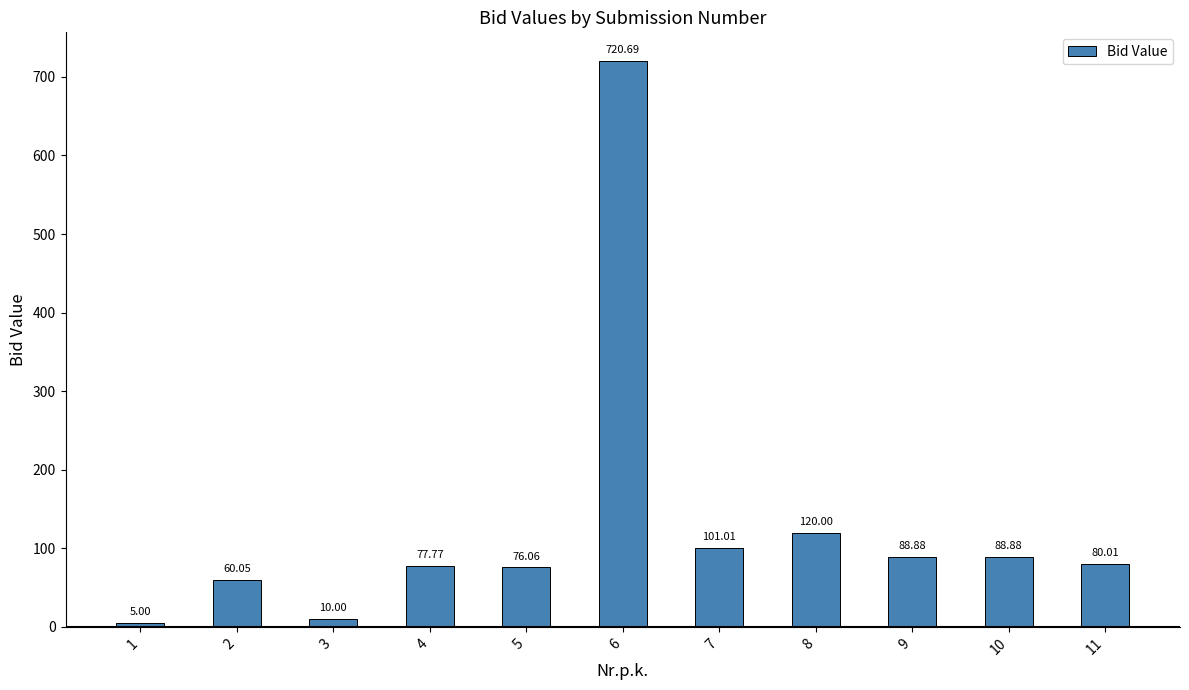

How many bars are there in total?

11